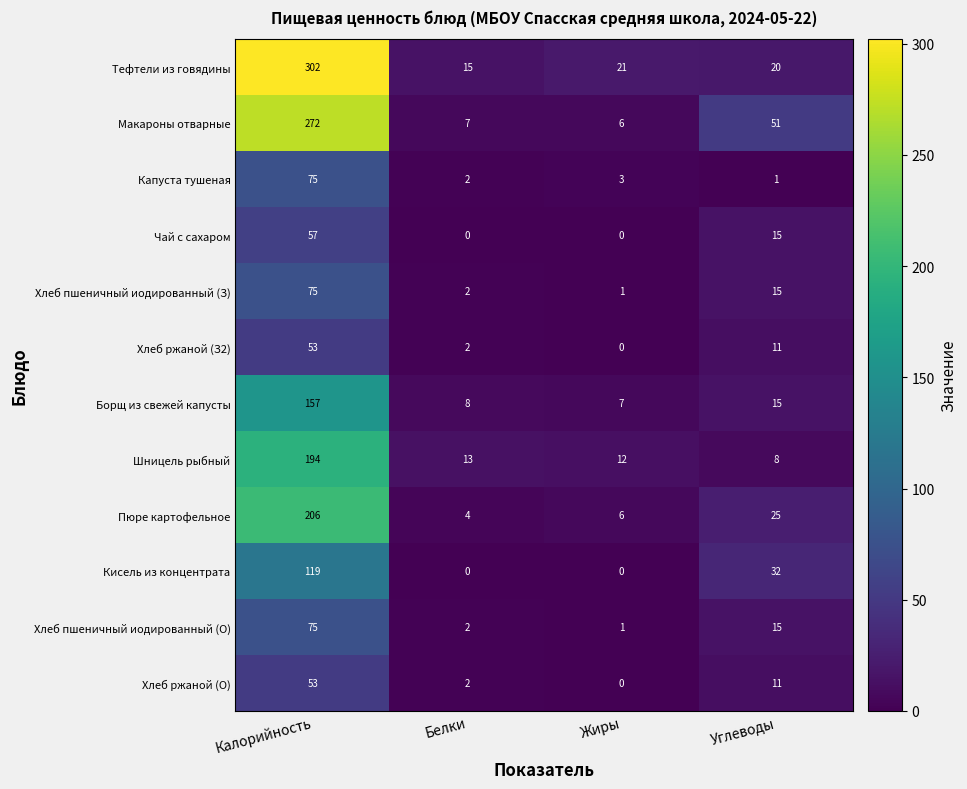

What is the maximum value for Макароны отварные?

272